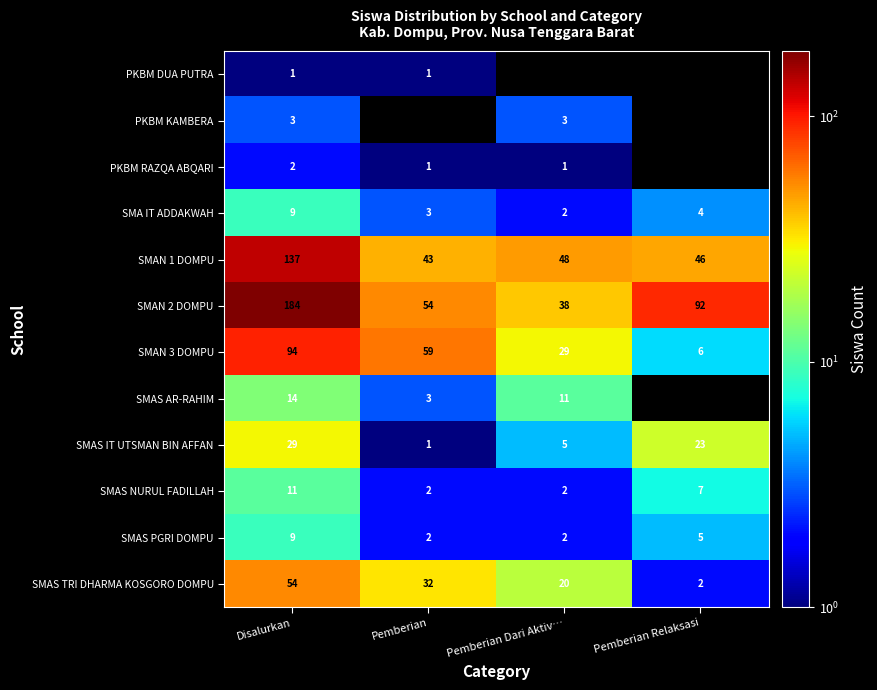

How many values in the SMAS TRI DHARMA KOSGORO DOMPU series are below 32?

2